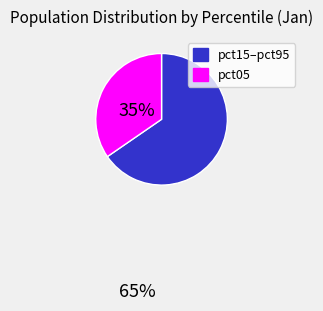

What is the ratio of the value at pct05 to the value at pct15–pct95?

0.5